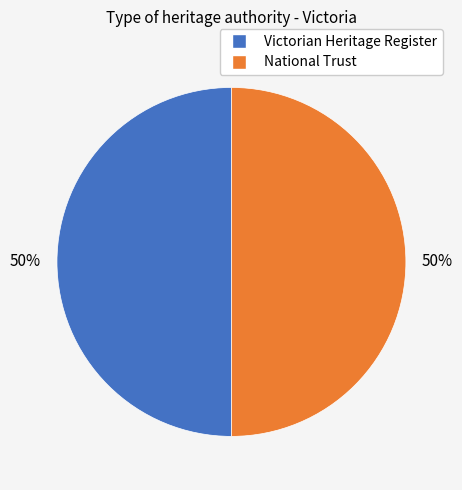

To the nearest percent, what is the average slice percentage?

50%